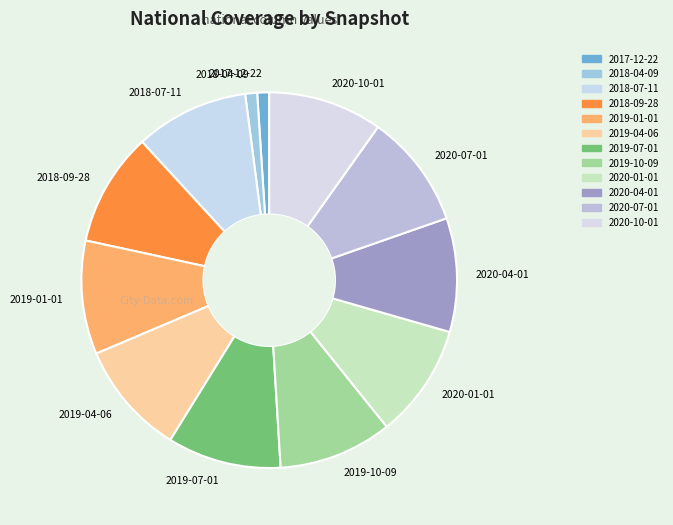

What is the ratio of the value at 2020-07-01 to the value at 2019-07-01?

1.0